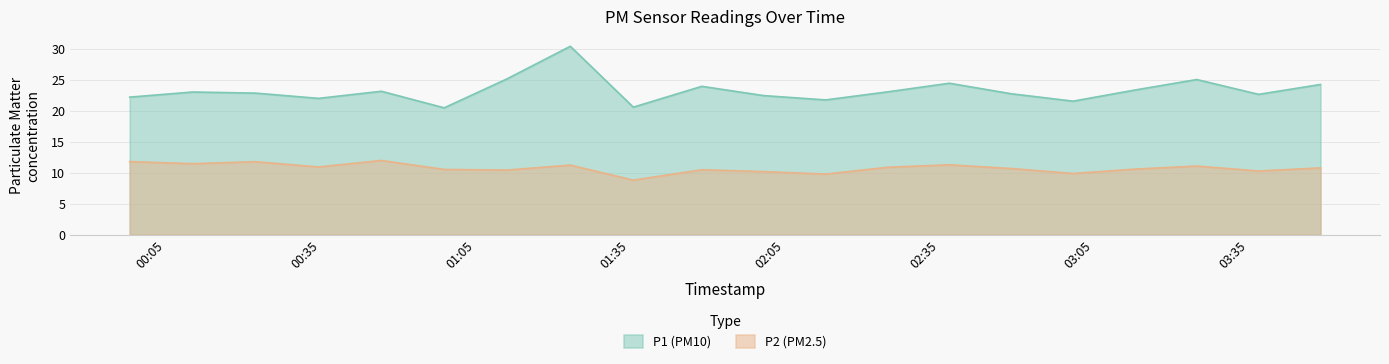

At which label is P1 closest to 25?

03:28